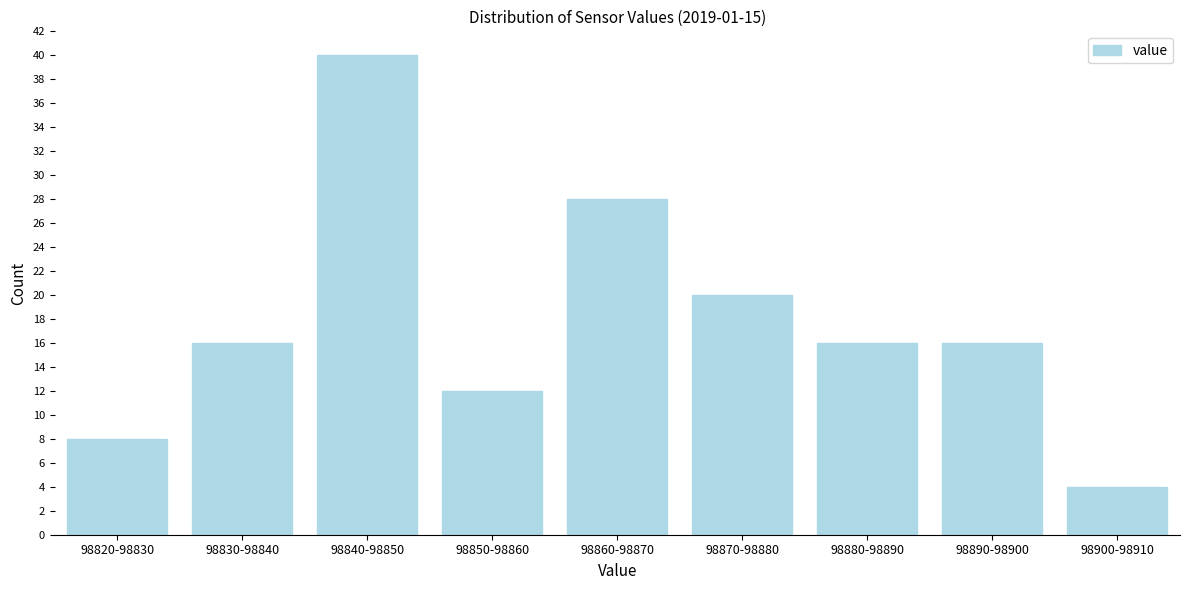

Reading right to left, what are all the values shown in this chart?

4	16	16	20	28	12	40	16	8